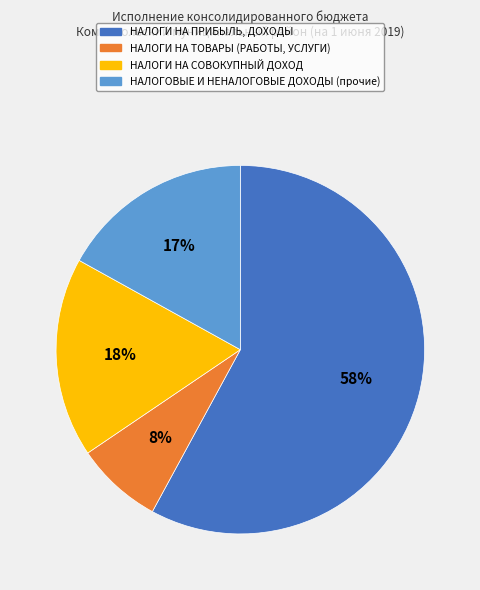

Which slice is the smallest?

НАЛОГИ НА ТОВАРЫ (РАБОТЫ, УСЛУГИ)